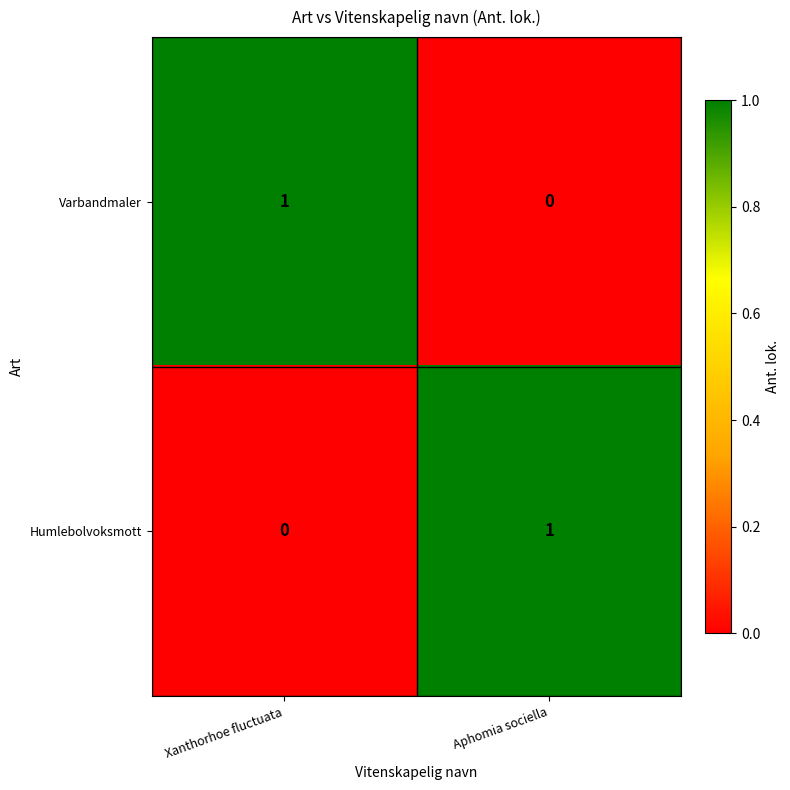

How many categories are shown in the chart?

2